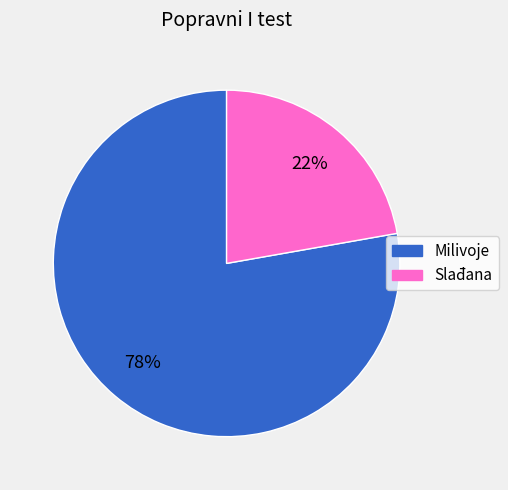

What is the majority slice?

Milivoje